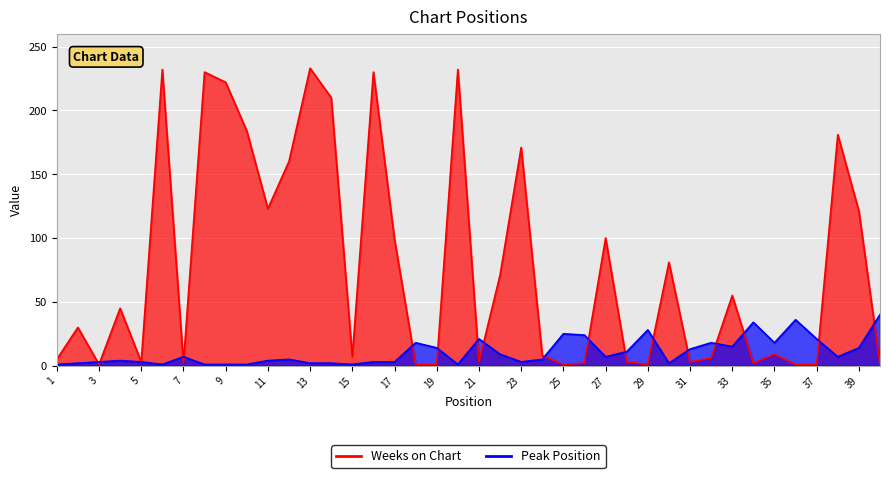

True or false: Peak Position has a value of 1 at 6.

True